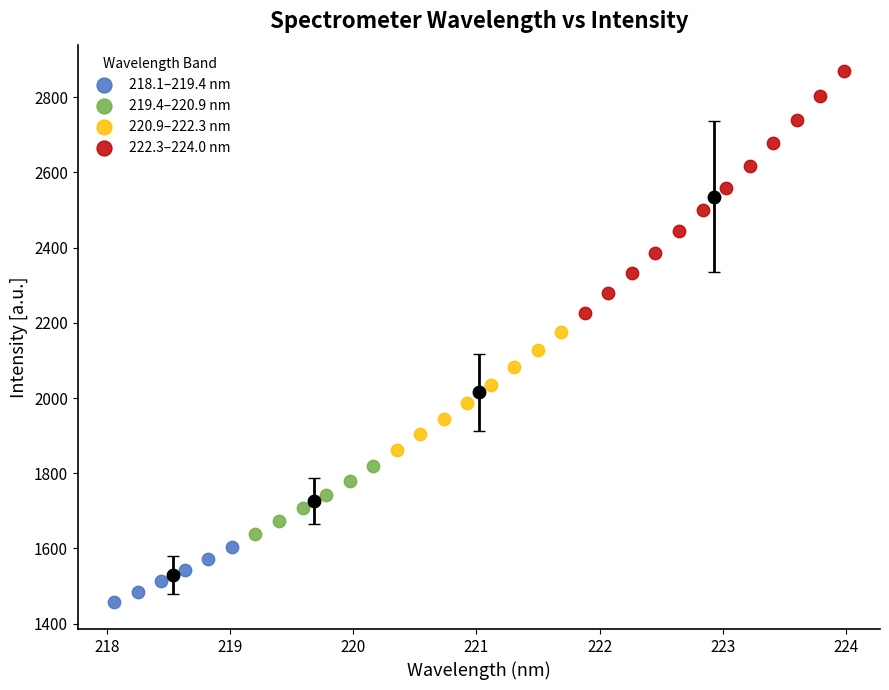

Which series reaches the maximum Y coordinate?

222.3–224.0 nm